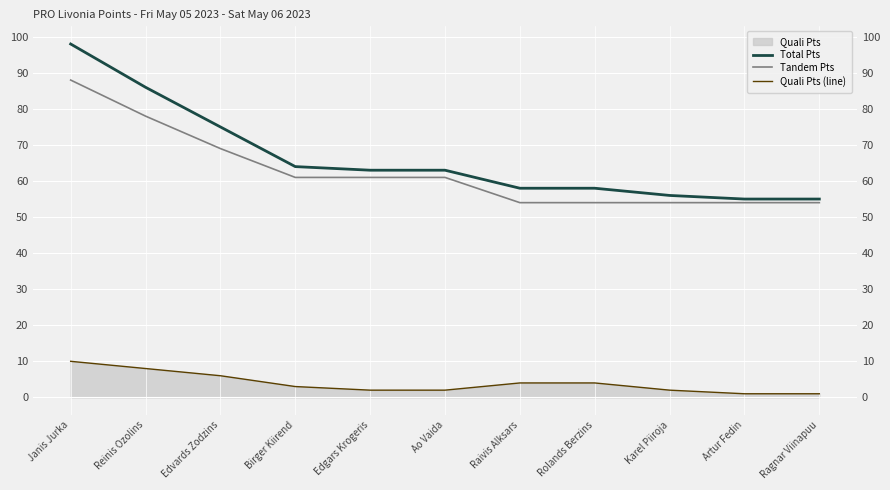

Does the chart display data point markers on the line(s)?

No